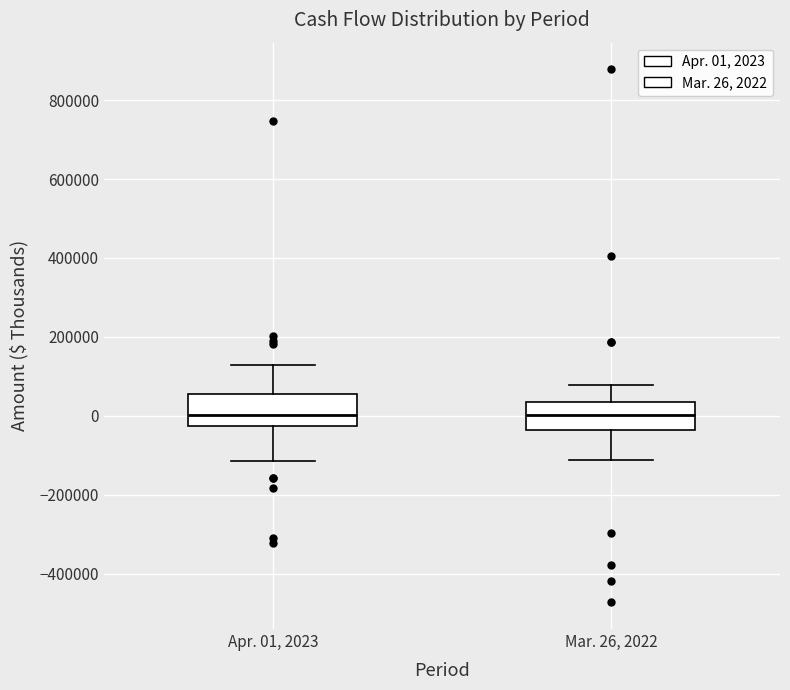

Where does the median line of the box for Apr. 01, 2023 sit on the y-axis? The values are not printed on the chart, so give them approximately, as read against the axis.

0